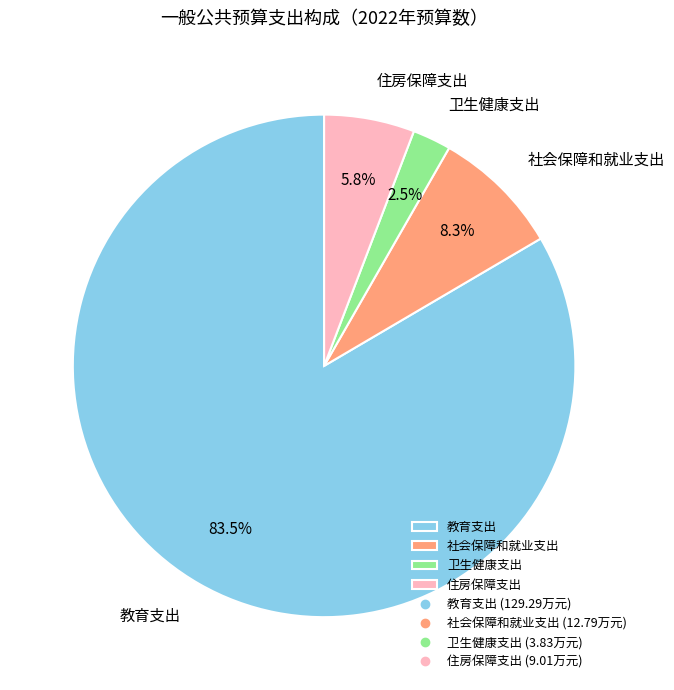

How many segments does this pie chart have?

4